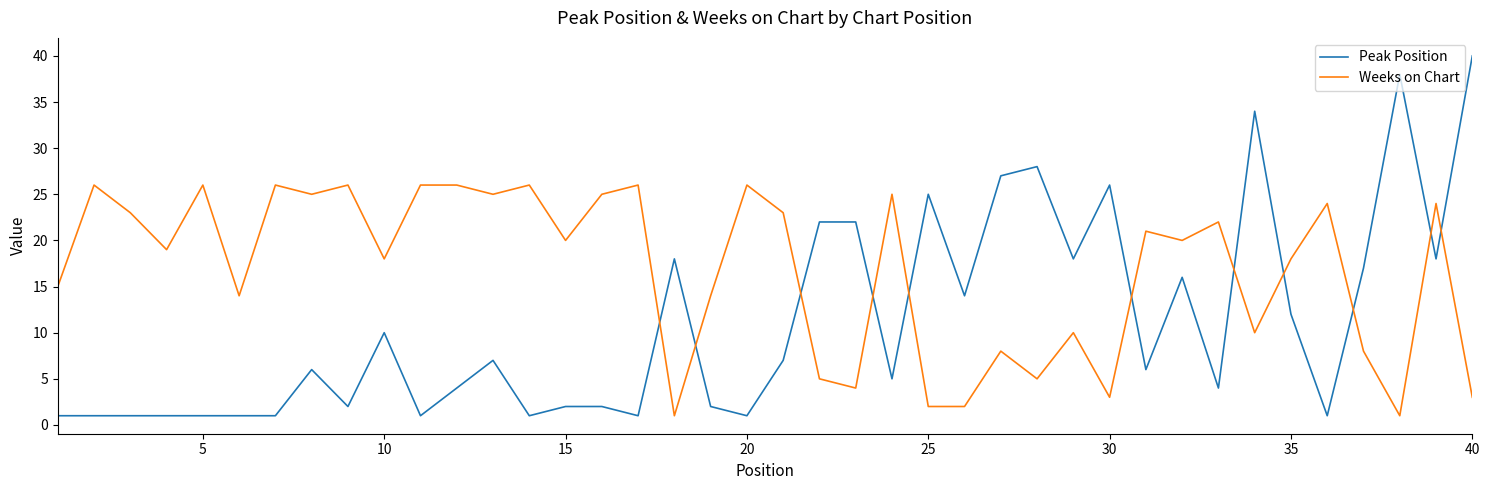

Which series has the largest total across all categories?

Weeks on Chart